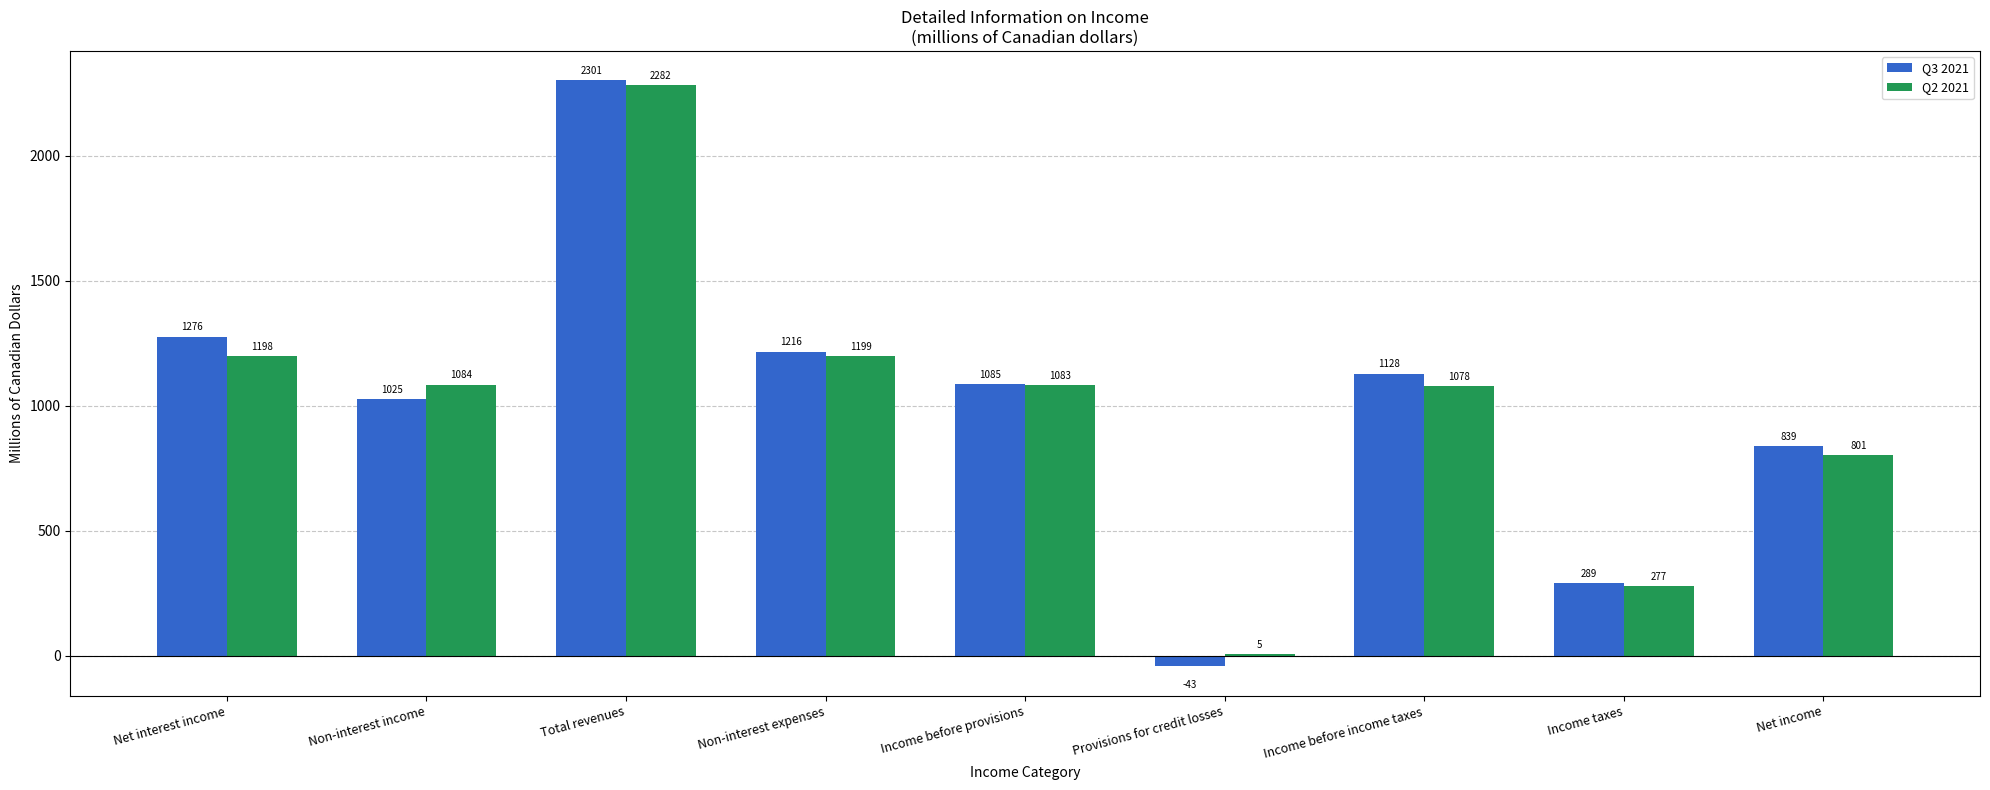

At which label does Q2 2021 reach its peak?

Total revenues